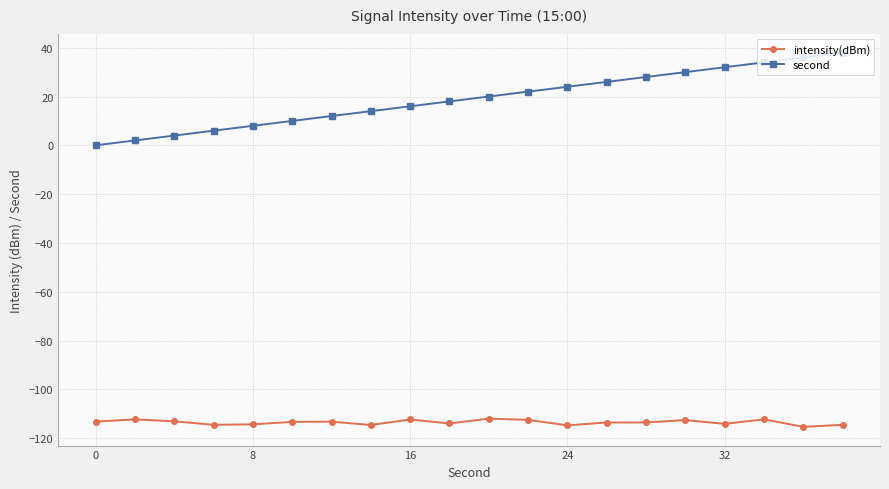

True or false: second and intensity(dBm) cross at least once.

False